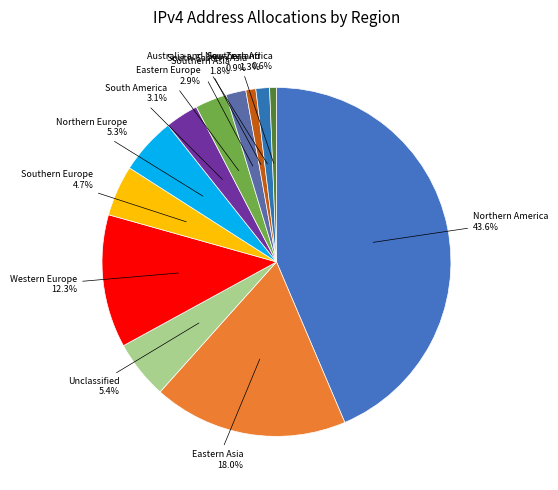

How many segments does this pie chart have?

12